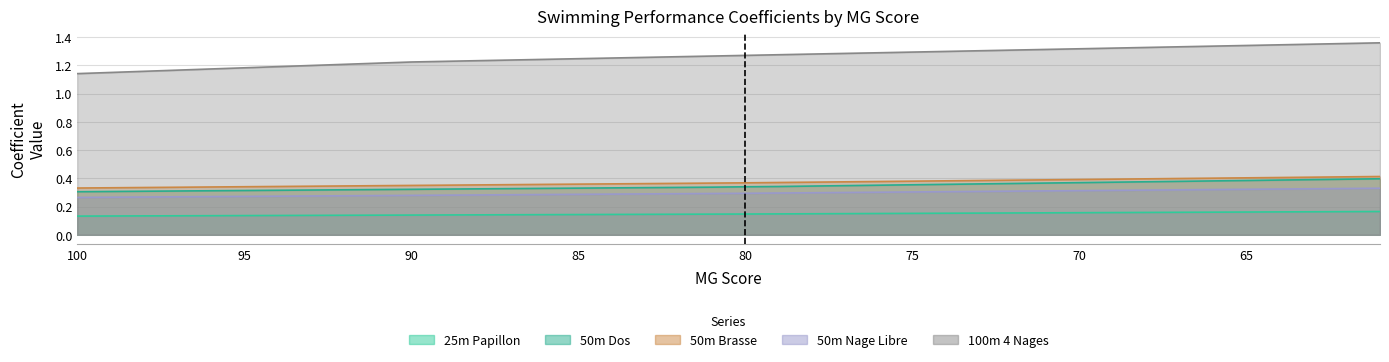

True or false: 50m Nage Libre has more than 0 interior local peaks.

False